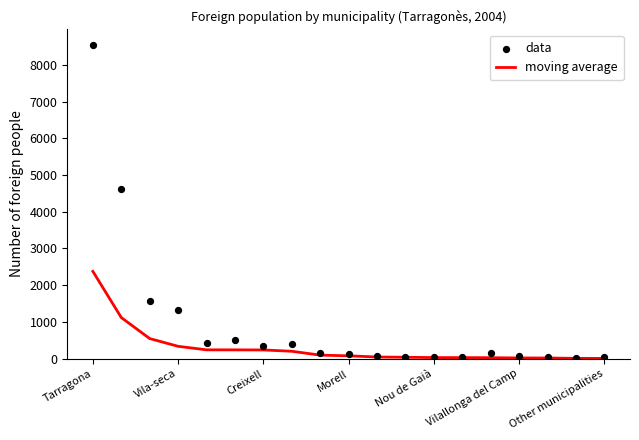

Which series has the widest spread of Y values?

data